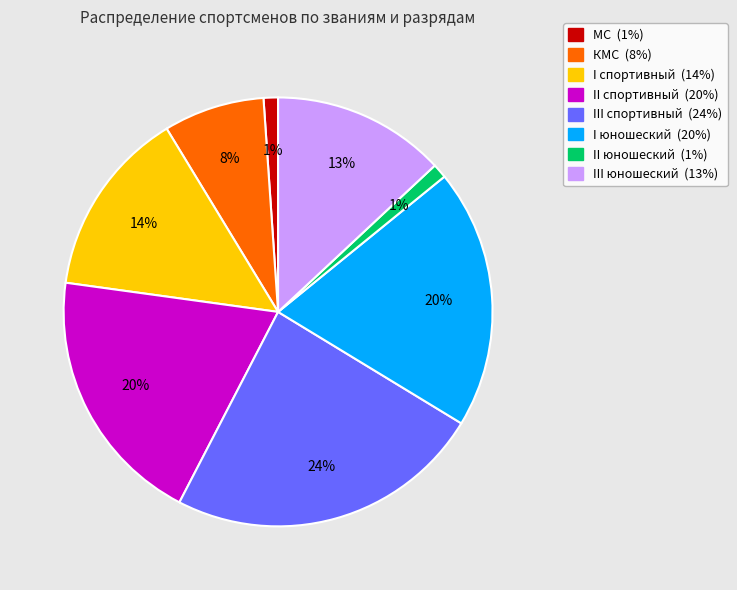

To the nearest percent, what is the average slice percentage?

12%